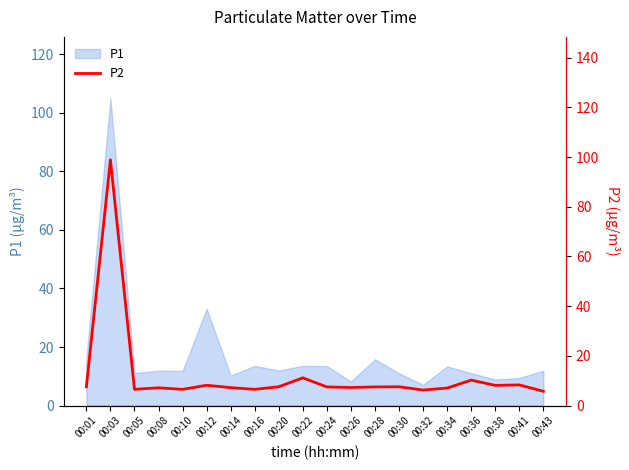

At which label does P1 reach its peak?

00:03